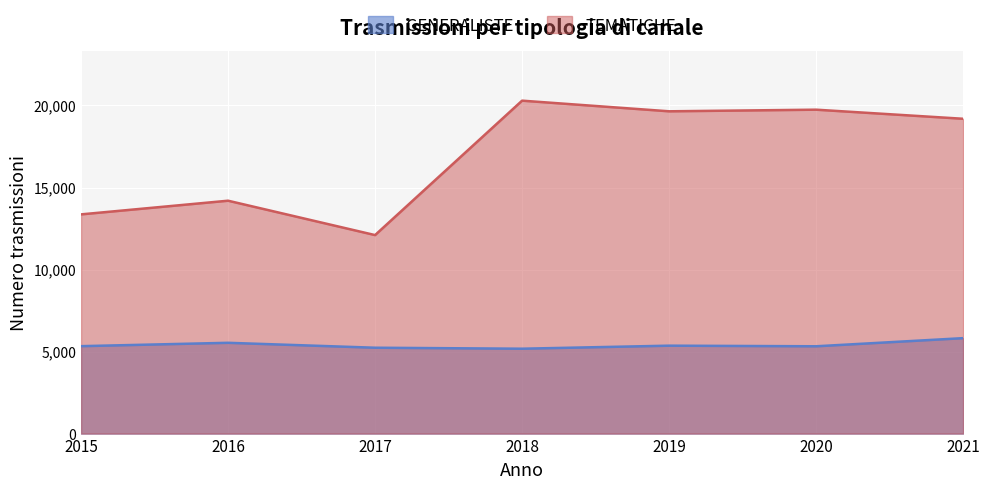

How many lines are shown in the chart?

2